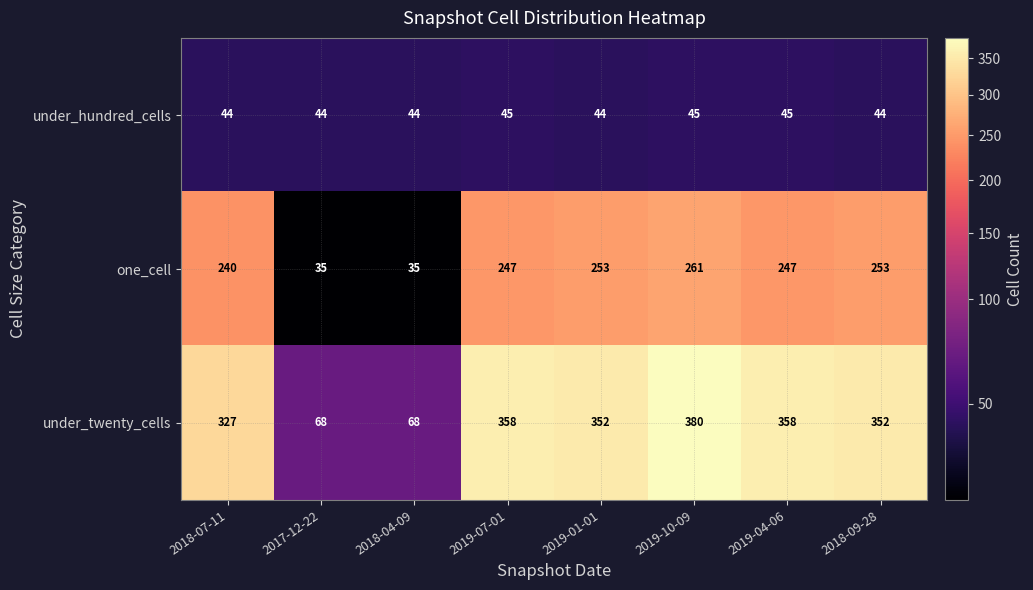

What is the lowest value of the one_cell series?

35